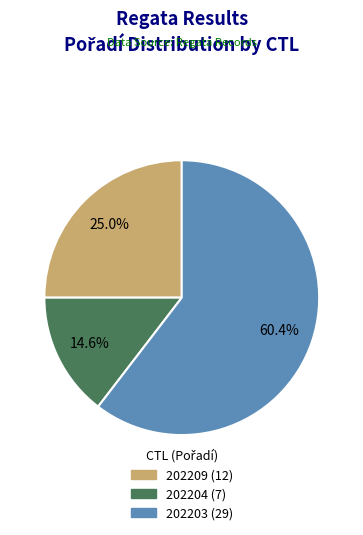

How many slices are in this pie chart?

3